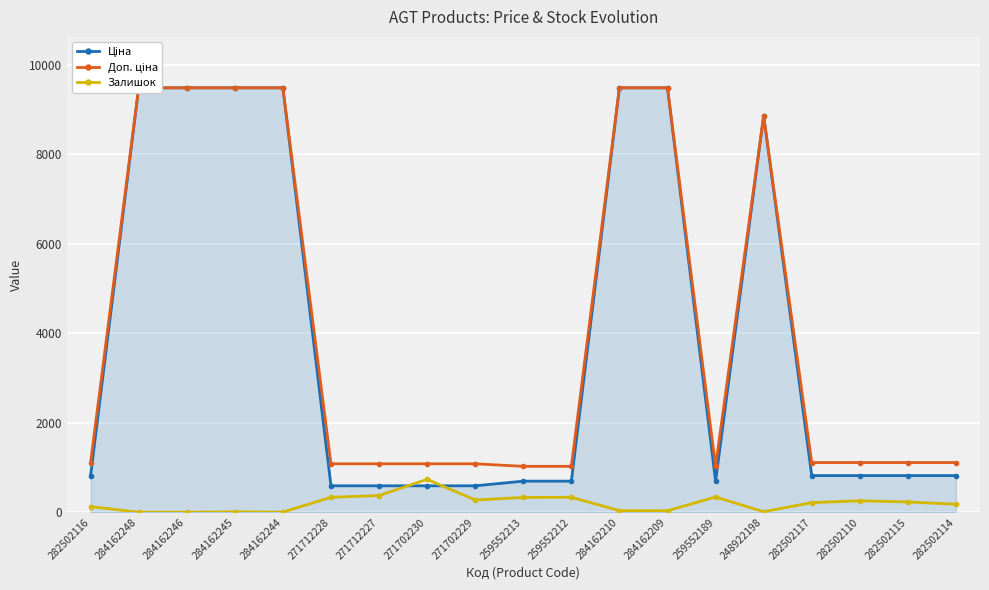

The Доп. ціна series shows 1109.2 at 282502115. True or false?

True